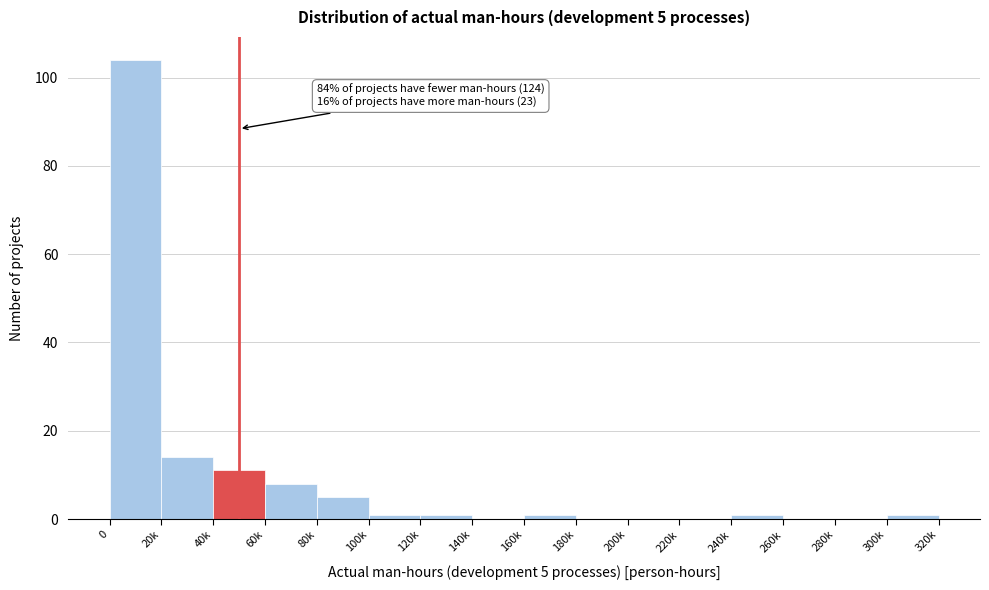

Reading left to right, what are all the values shown in this chart?

0=104	20k=14	40k=11	60k=8	80k=5	100k=1	120k=1	140k=0	160k=1	180k=0	200k=0	220k=0	240k=1	260k=0	280k=0	300k=1